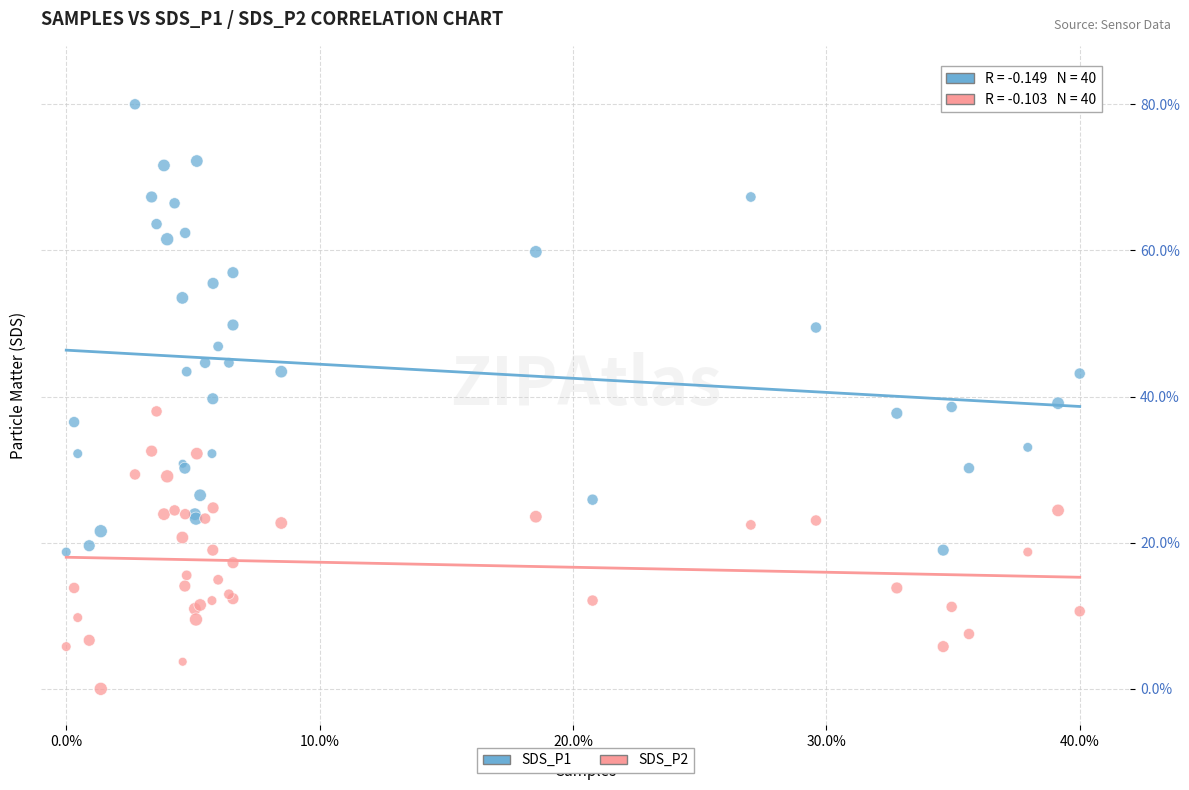

What are all the series names shown in the legend?

SDS_P1, SDS_P2